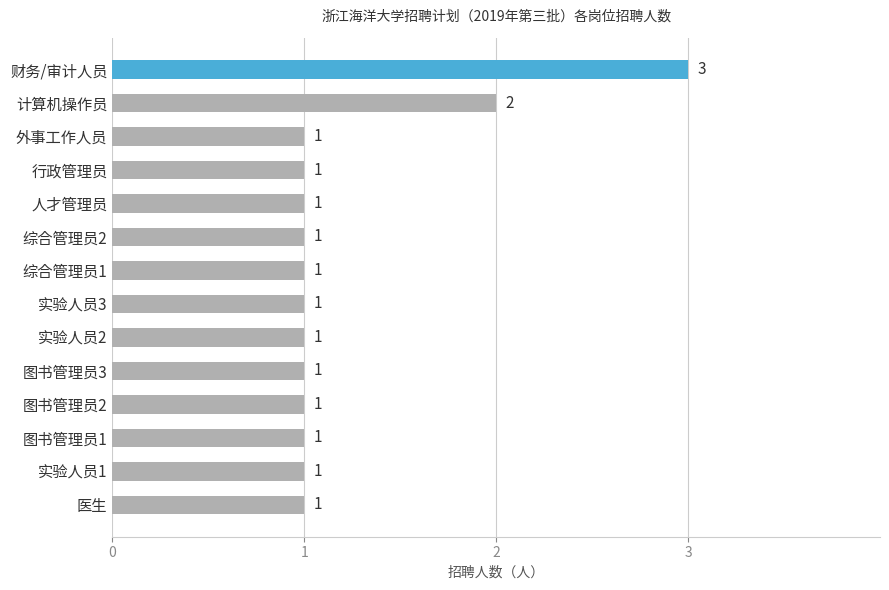

Count the values in the range 1 to 2.

13